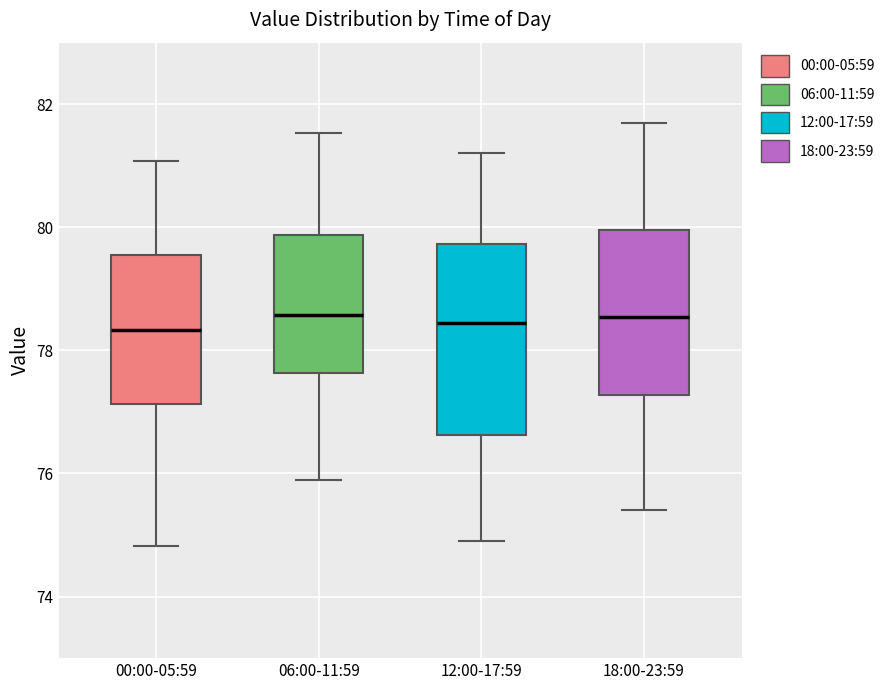

Reading left to right, transcribe this box plot: for each box, give where its median line is, the range the box spans, and where its two whiskers end, as read against the y-axis. The values are not printed on the chart, so give them approximately, as read against the axis.

00:00-05:59: median 78.4, box 77.2 to 79.6, whiskers 74.8 to 81.0
06:00-11:59: median 78.6, box 77.6 to 79.8, whiskers 76.0 to 81.6
12:00-17:59: median 78.4, box 76.6 to 79.8, whiskers 75.0 to 81.2
18:00-23:59: median 78.6, box 77.2 to 80.0, whiskers 75.4 to 81.8